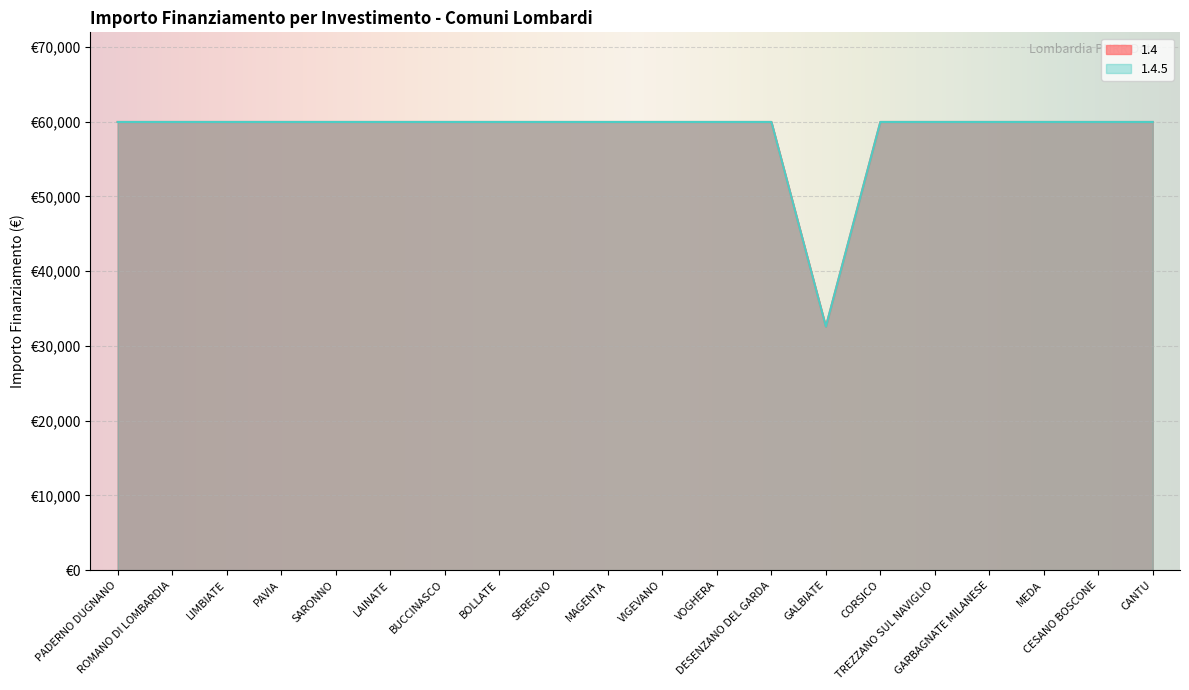

Which category has the highest value in the 1.4 series?

PADERNO DUGNANO